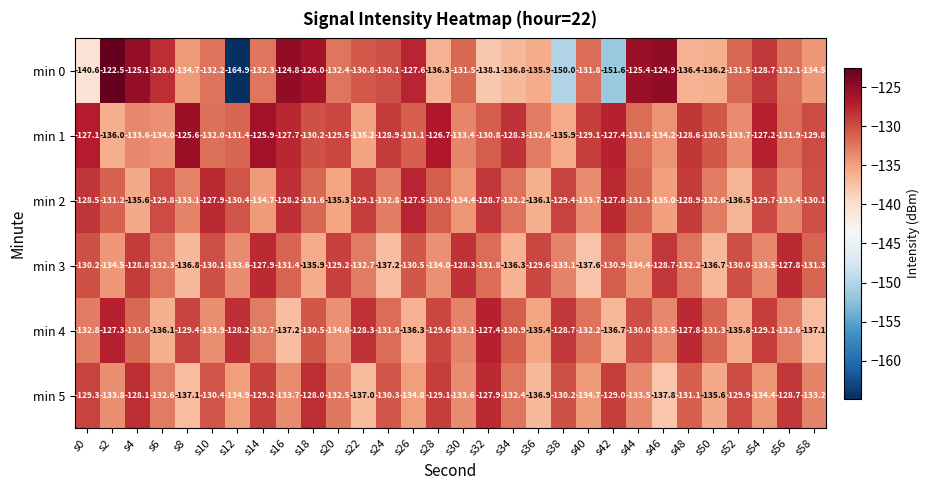

What is the average value of the min 5 series?

-132.3